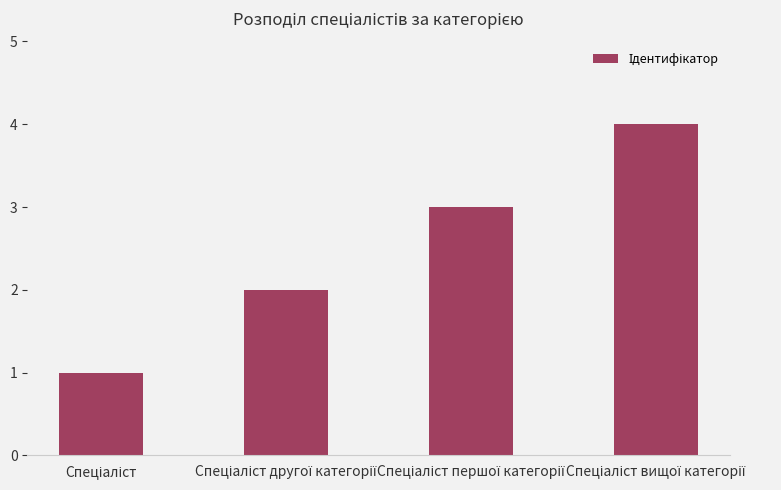

What is the sum of all values?

10